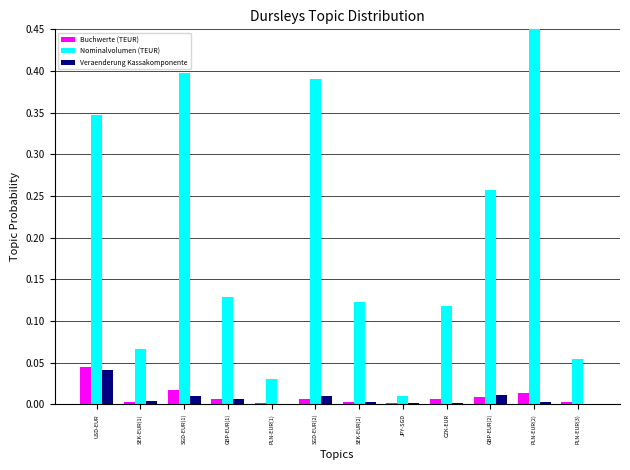

What is the spread (max minus min) of values at GBP-EUR(2)?

0.2